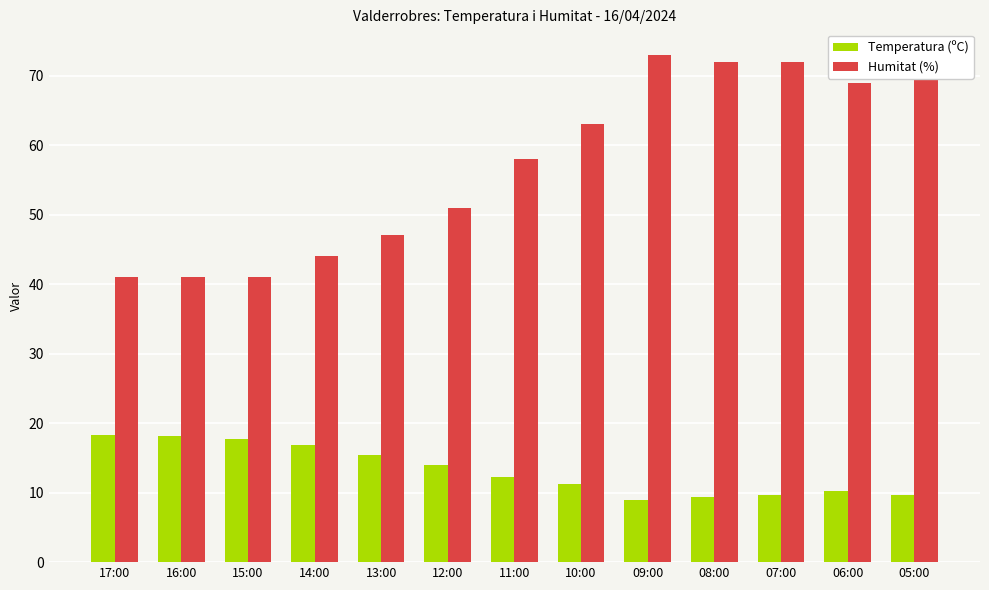

List the series in order of their peak value, highest first.

Humitat (%), Temperatura (ºC)